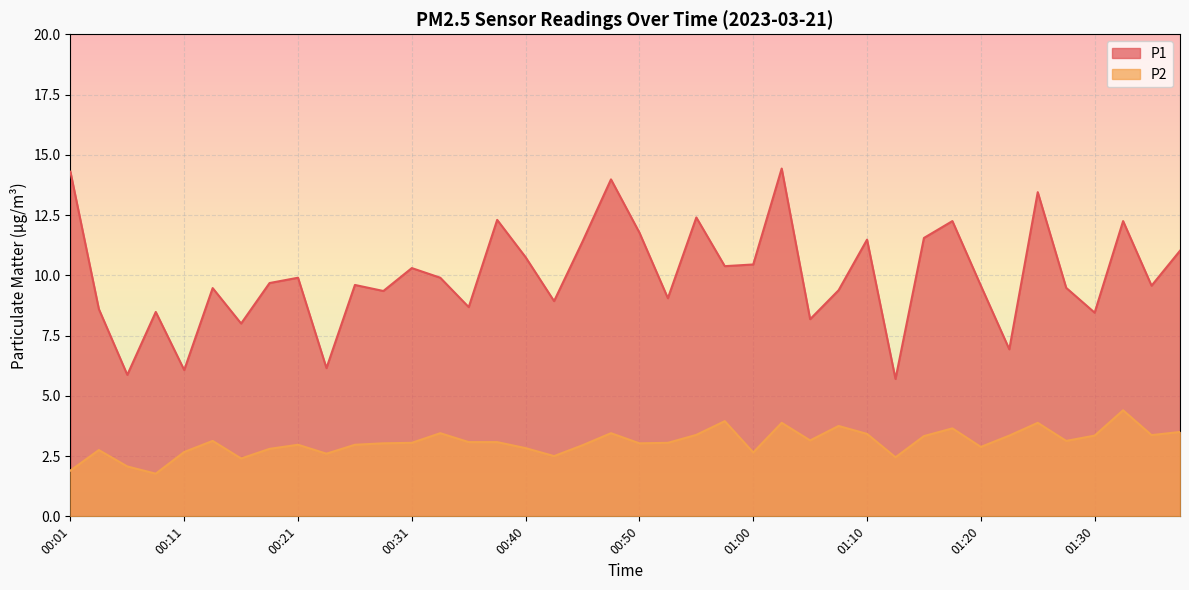

Between 00:58 and 01:00, which is larger?

01:00